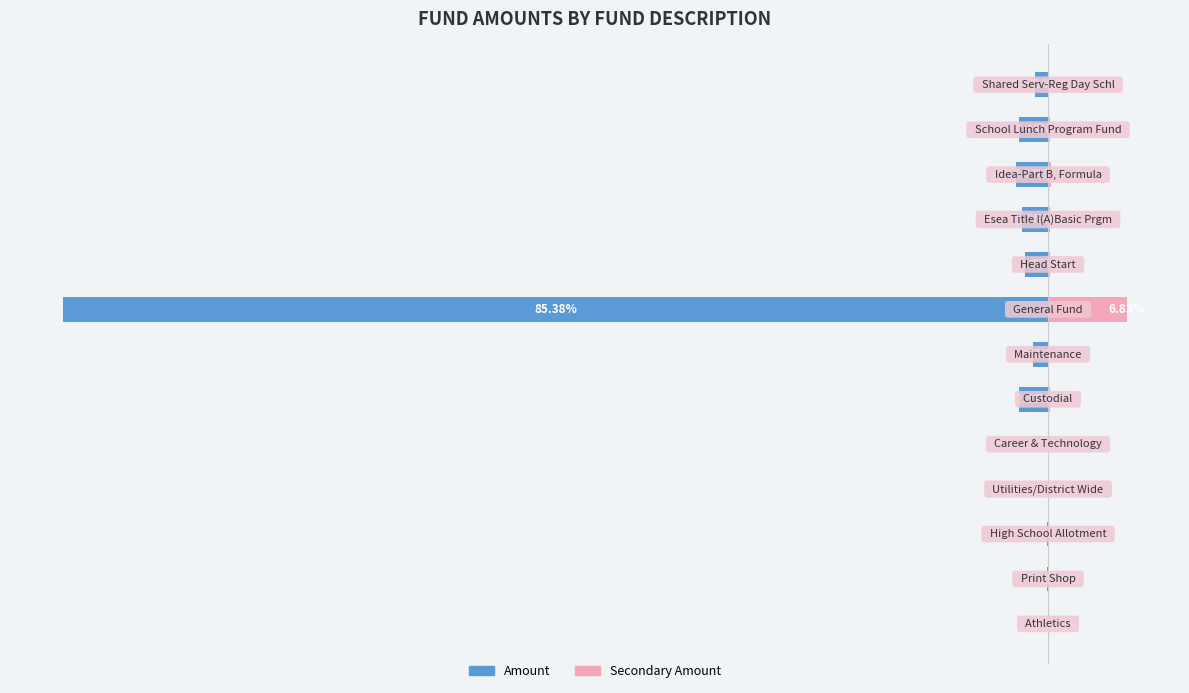

Which series has the largest total across all categories?

Secondary Amount